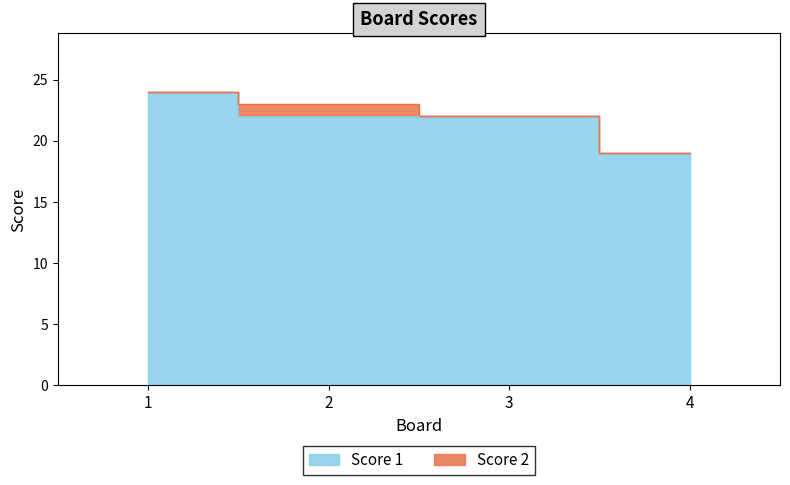

Does the chart have visible grid lines?

No